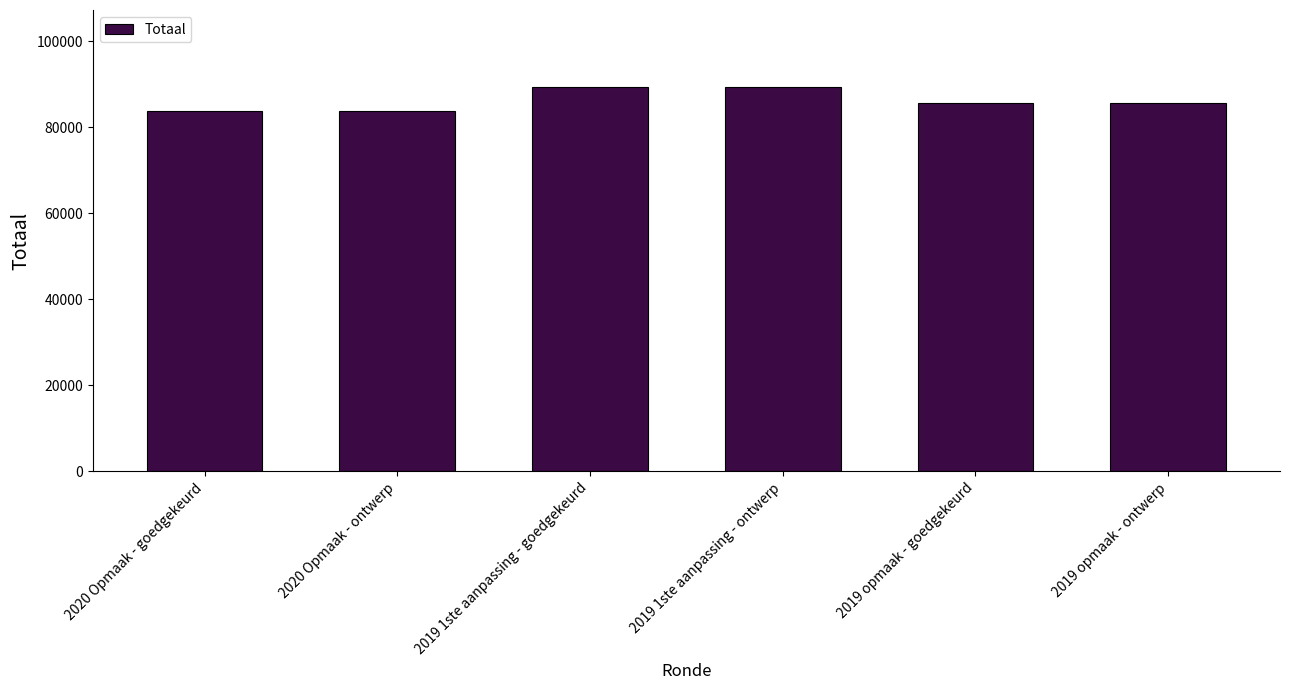

Are the bars horizontal?

No